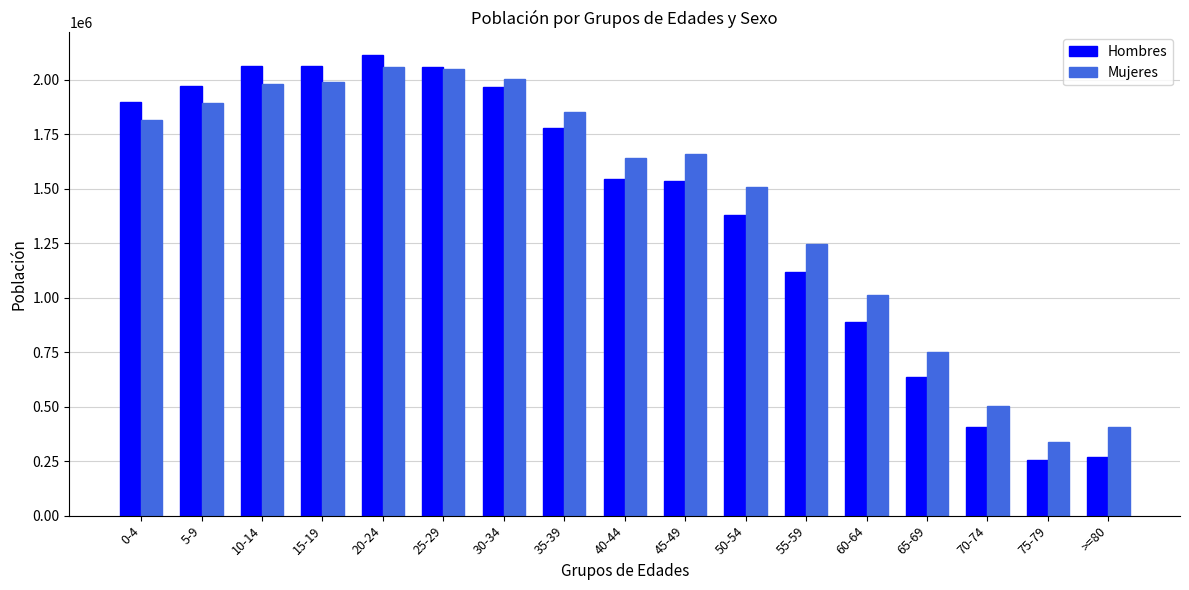

The Mujeres series shows 503158 at 70-74. True or false?

True